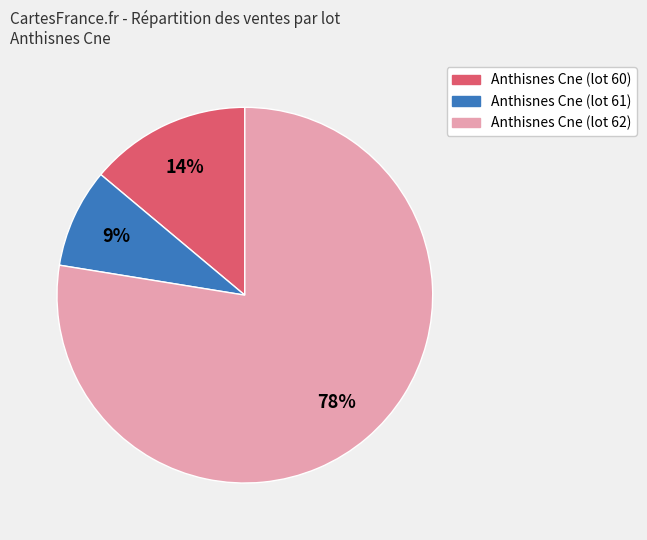

Is there a majority slice in this chart?

Yes